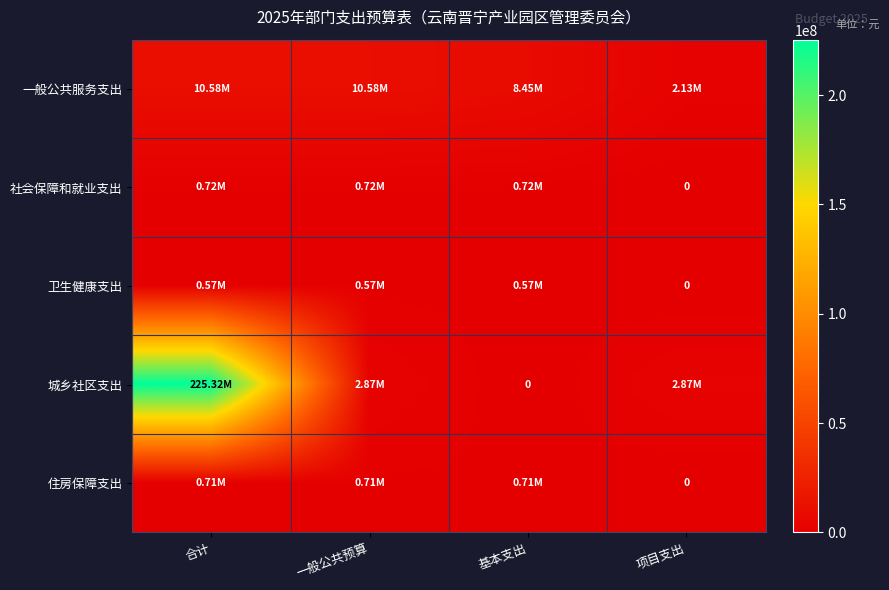

Is it true that 社会保障和就业支出 equals 232254.7 at 基本支出?

False